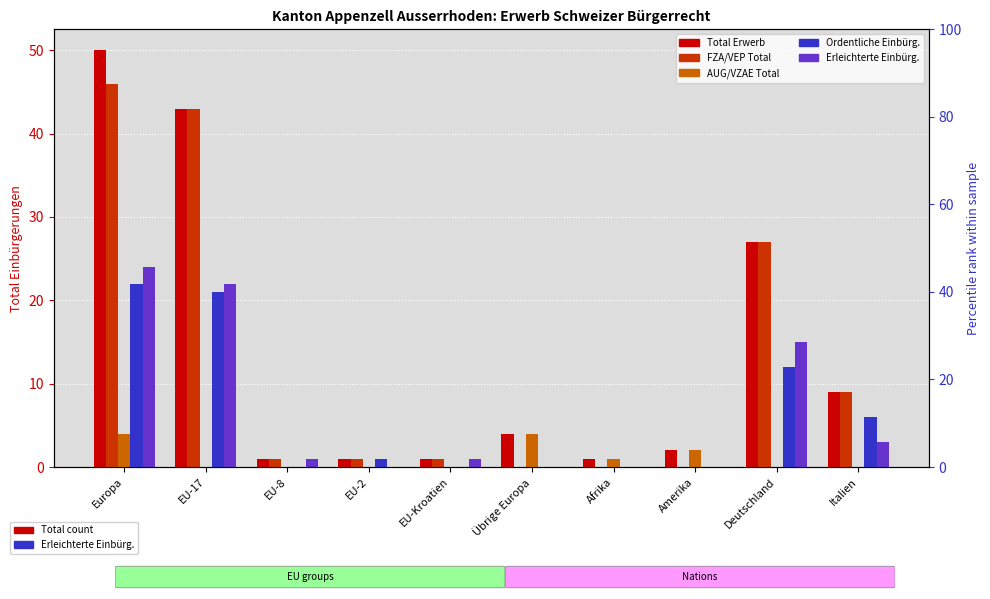

How many values in the Total Erwerb series exceed 4?

4